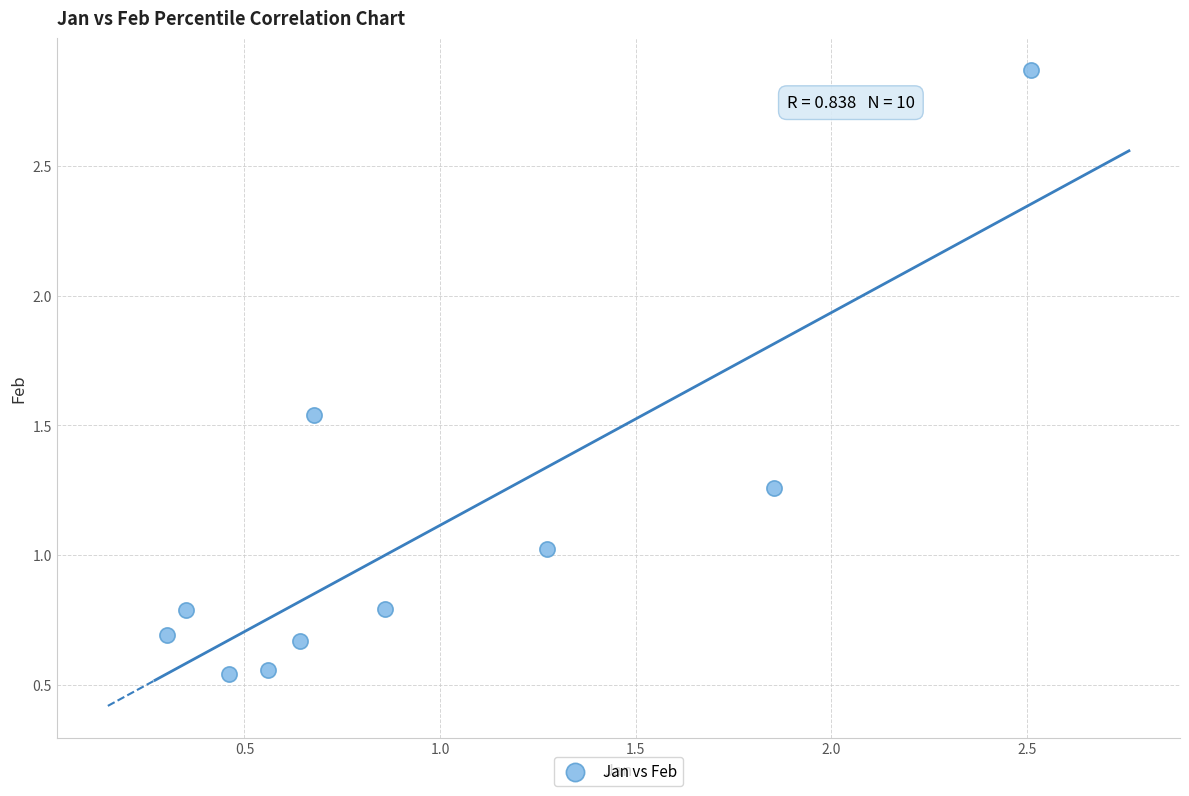

What is the range of X values (max minus min)?

2.2